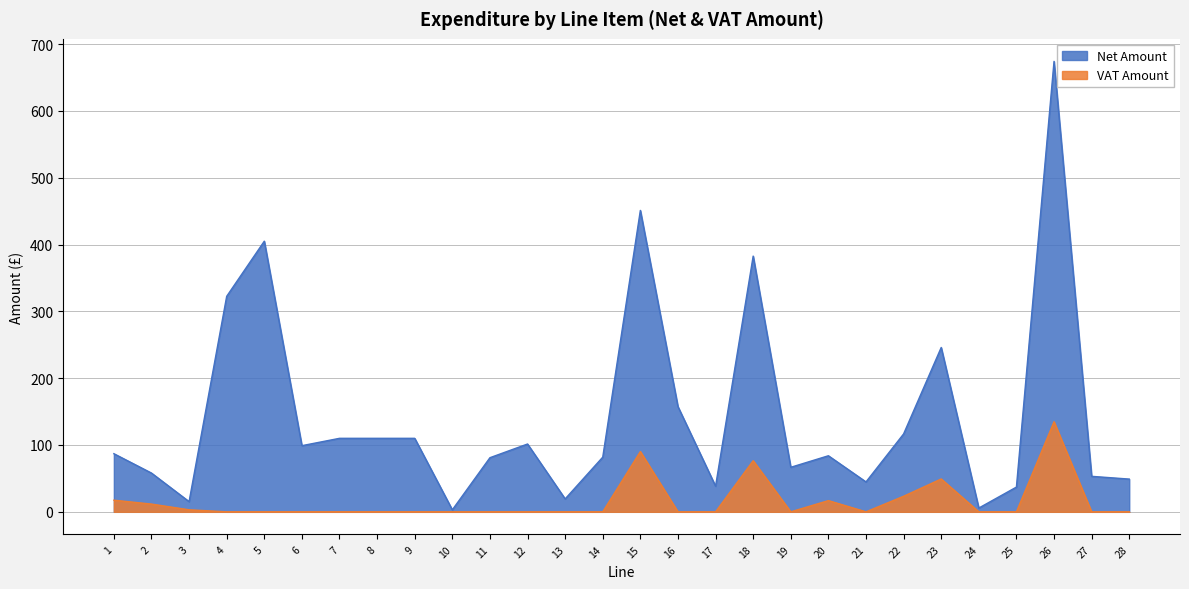

Count the number of categories in the chart.

28